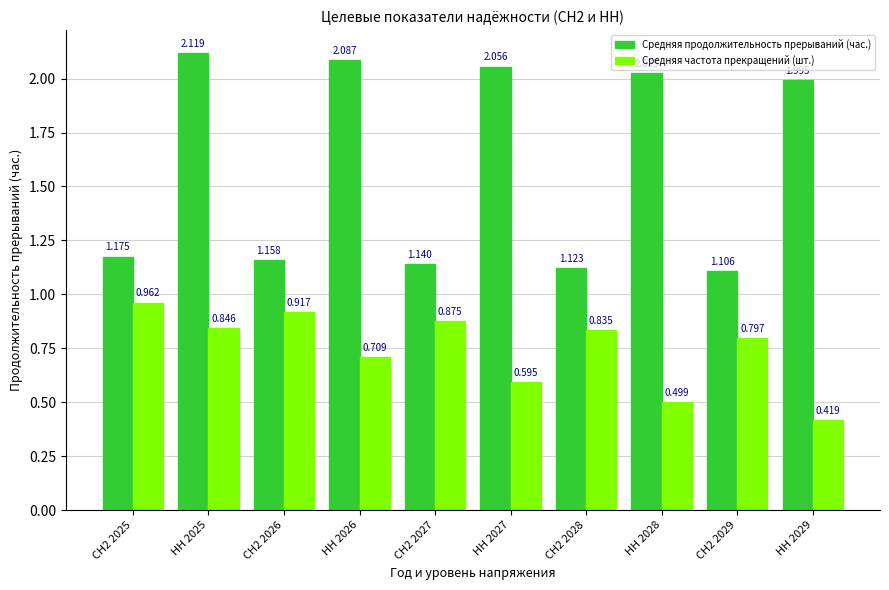

Between НН 2025 and СН2 2029, which series saw the biggest shift?

Средняя продолжительность прерываний (час.)